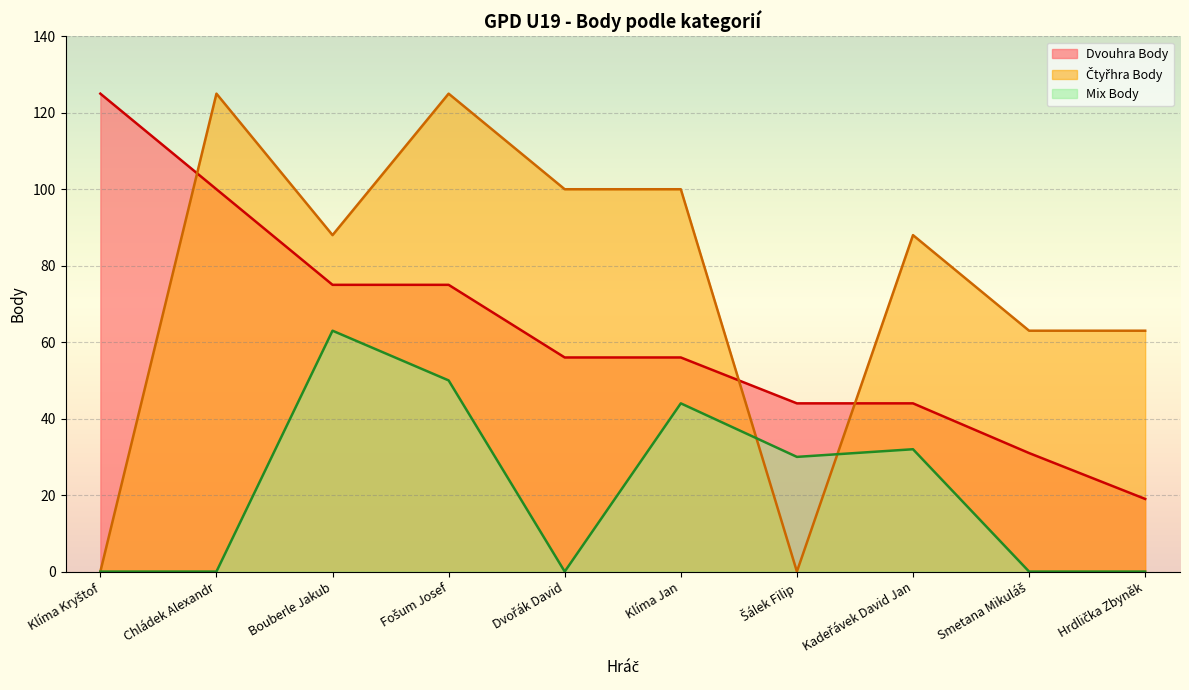

The Mix Body series shows 50 at Fošum Josef. True or false?

True